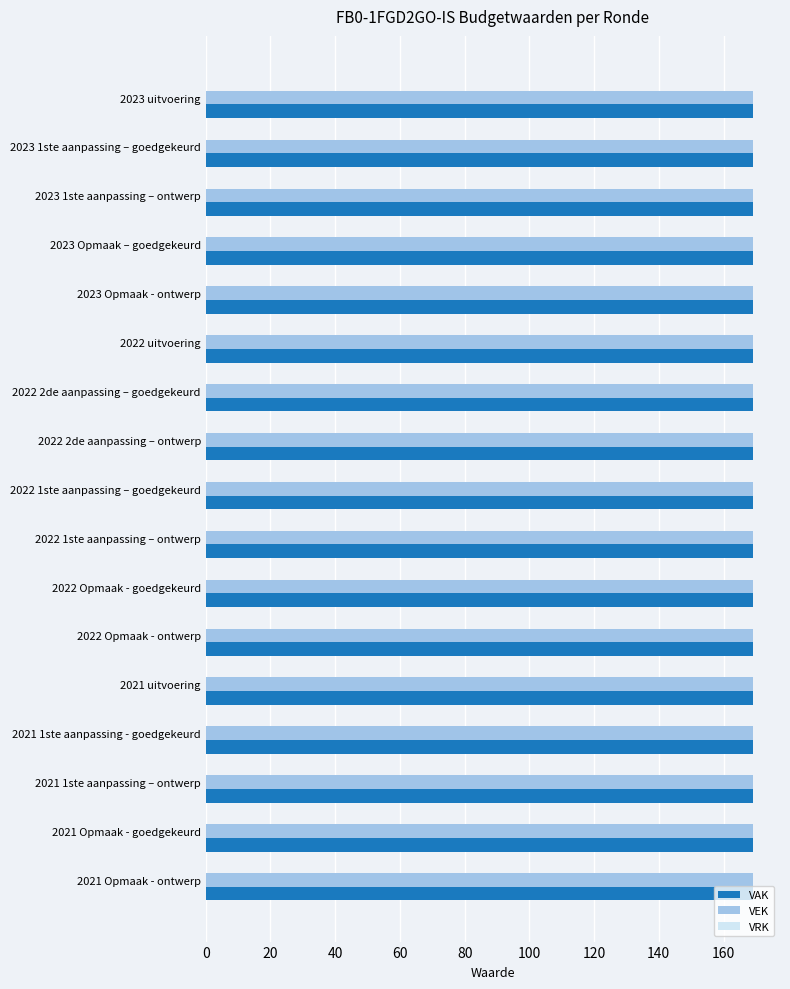

How many series are shown in this chart?

3